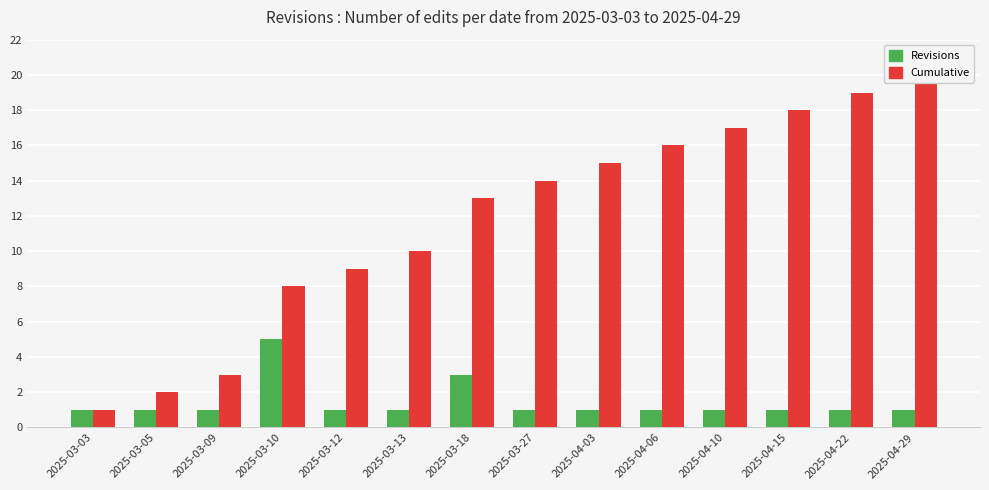

What are all the series names shown in the legend?

Revisions, Cumulative